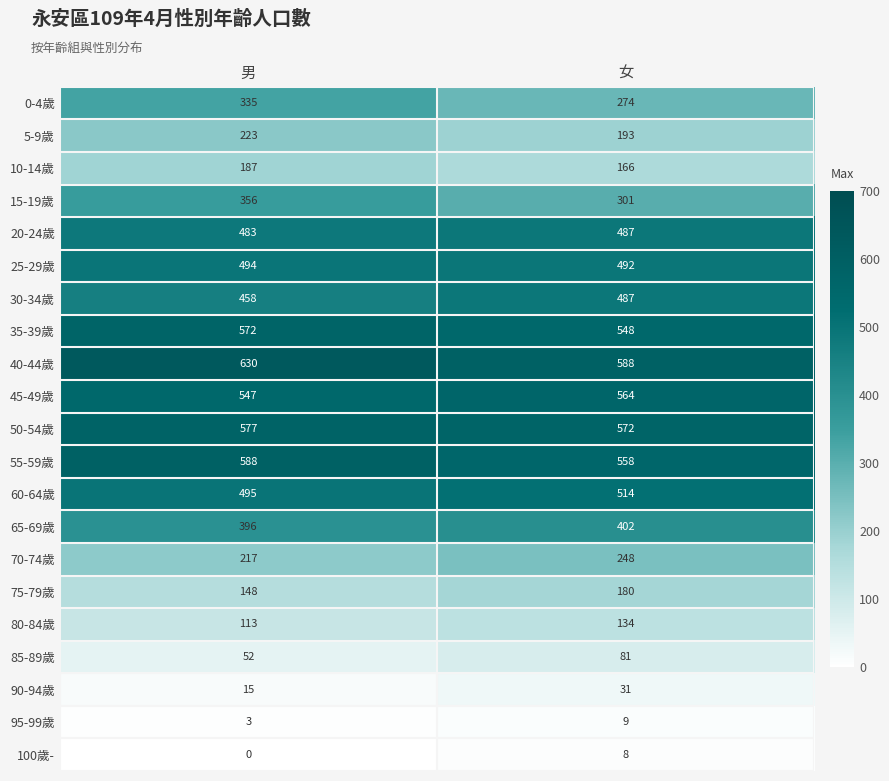

At 男, list the series in order from largest to smallest.

40-44歲, 55-59歲, 50-54歲, 35-39歲, 45-49歲, 60-64歲, 25-29歲, 20-24歲, 30-34歲, 65-69歲, 15-19歲, 0-4歲, 5-9歲, 70-74歲, 10-14歲, 75-79歲, 80-84歲, 85-89歲, 90-94歲, 95-99歲, 100歲-